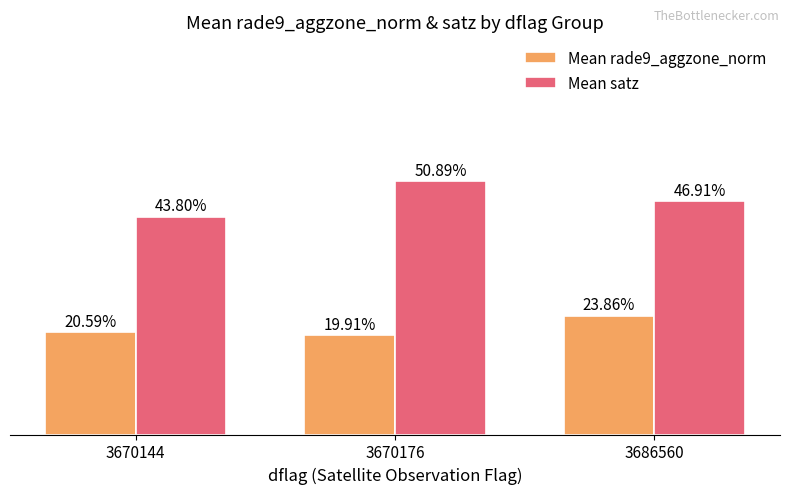

List the series in order of their overall mean, highest first.

Mean satz, Mean rade9_aggzone_norm